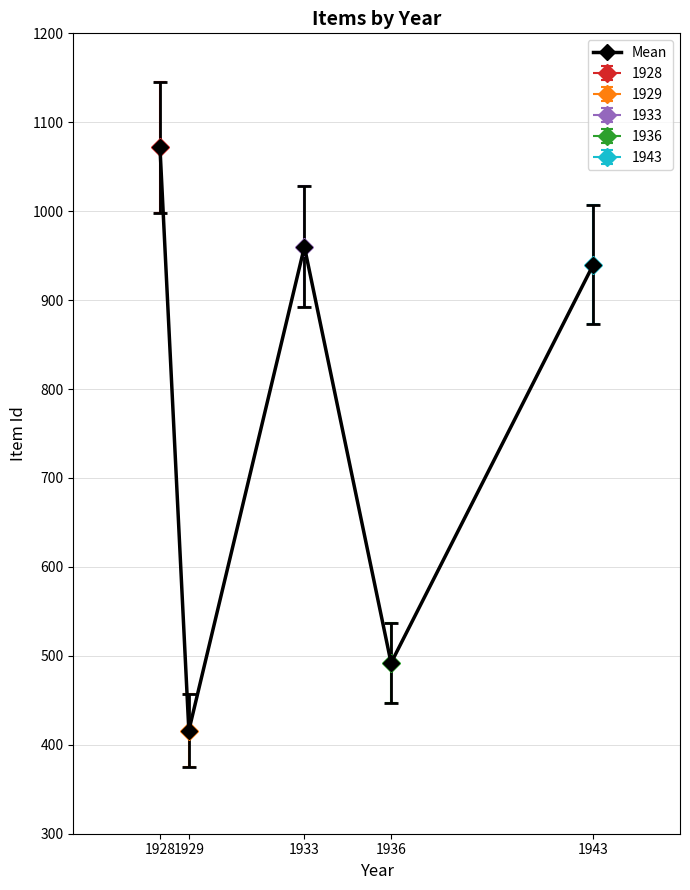

How many distinct data groups are displayed?

1